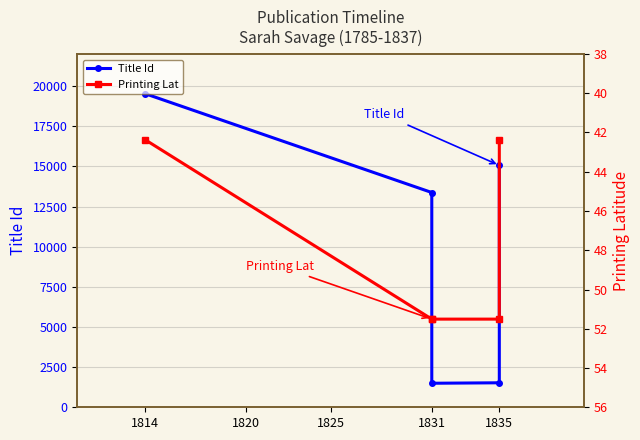

Reading left to right, extract all data points from this chart.

Title Id: 19534.0	13373.0	1496.0	1525.0	15066.0
Printing Lat: 42.4	51.5	51.5	51.5	42.4